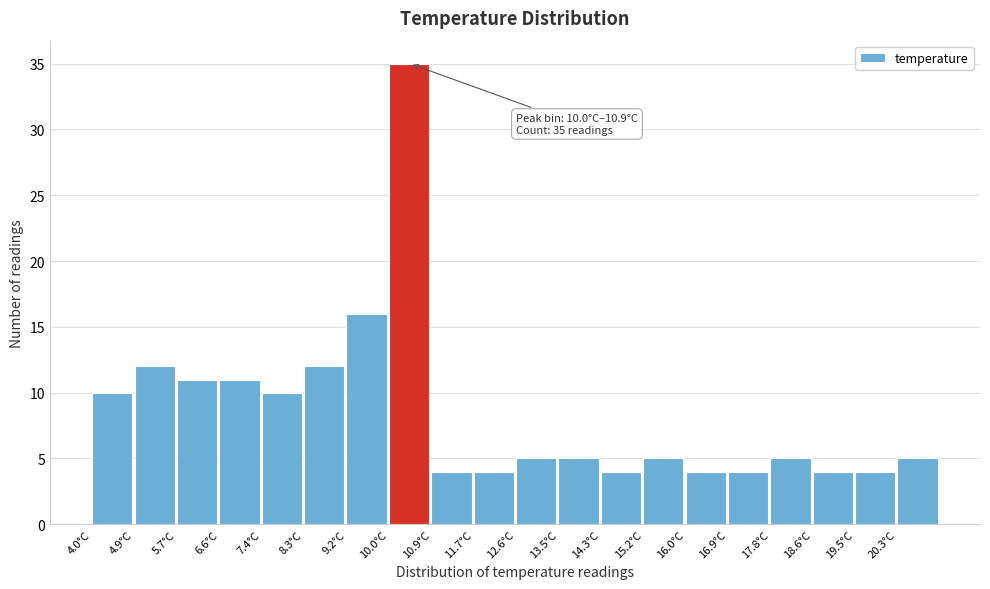

Over which range of the x-axis is the bar tallest?

10.02 to 10.88